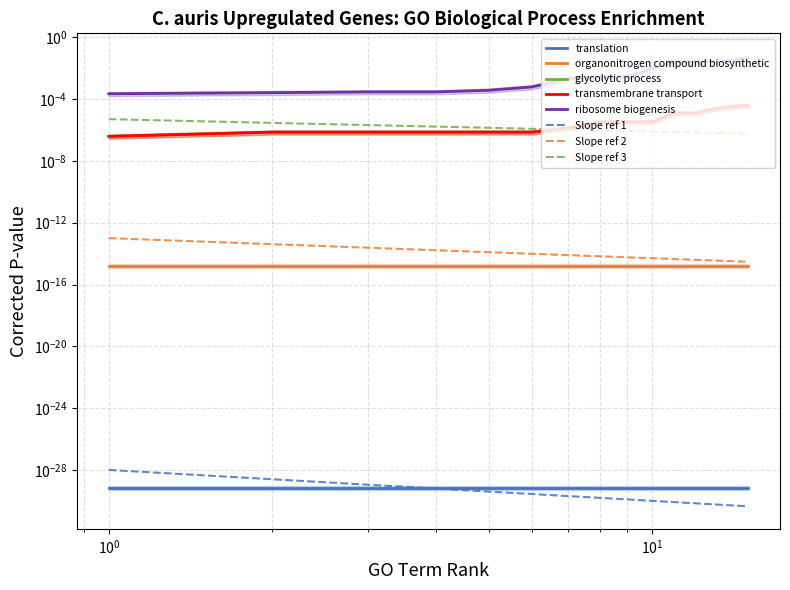

At which label is glycolytic process closest to 0?

1